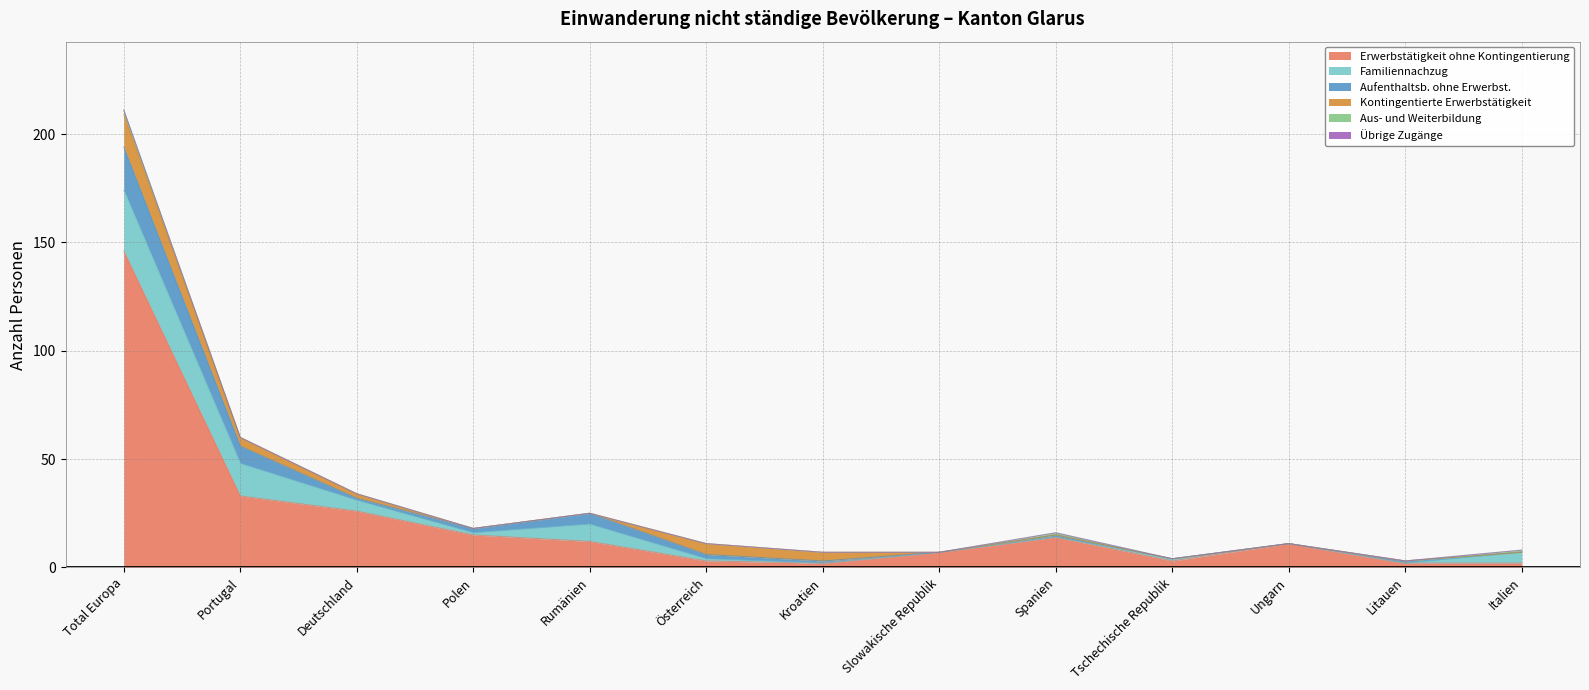

What position from the left is Portugal?

2